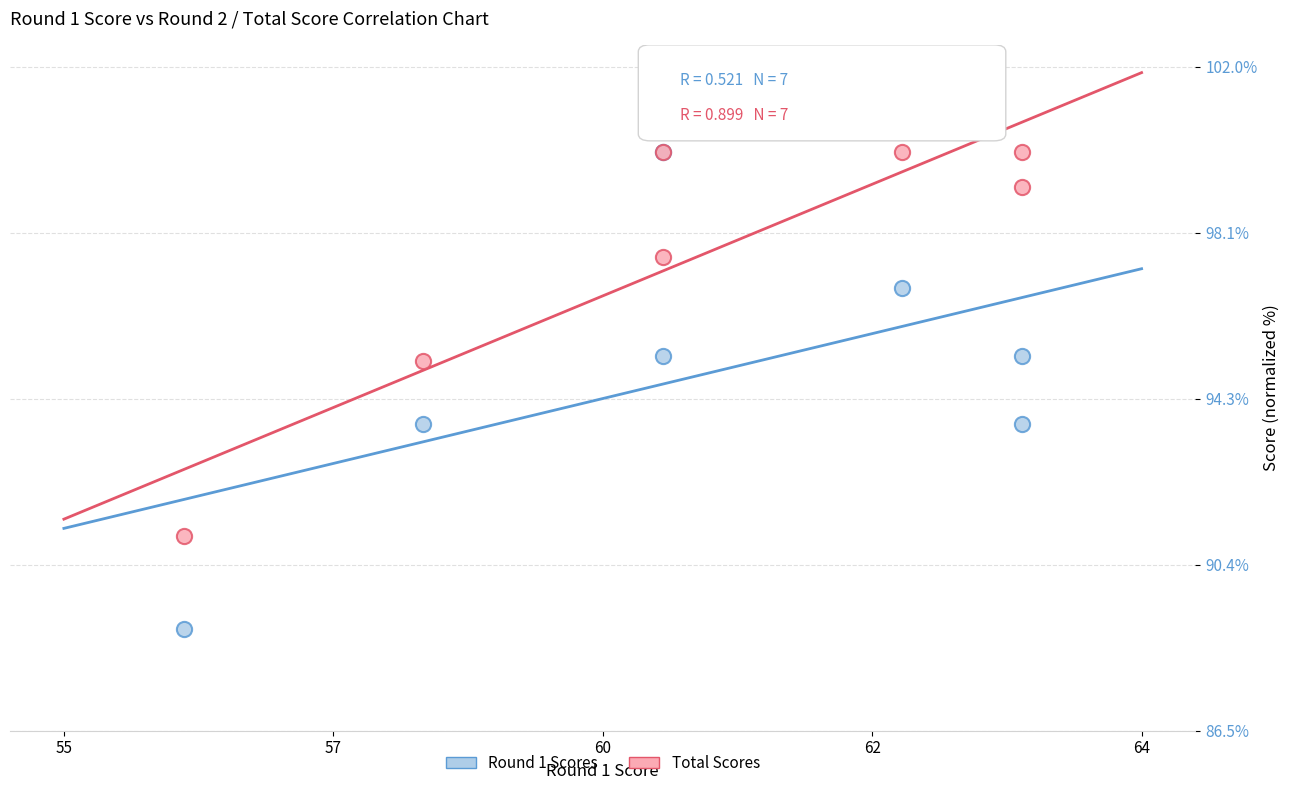

What are all the series names shown in the legend?

Round 1 Scores, Total Scores